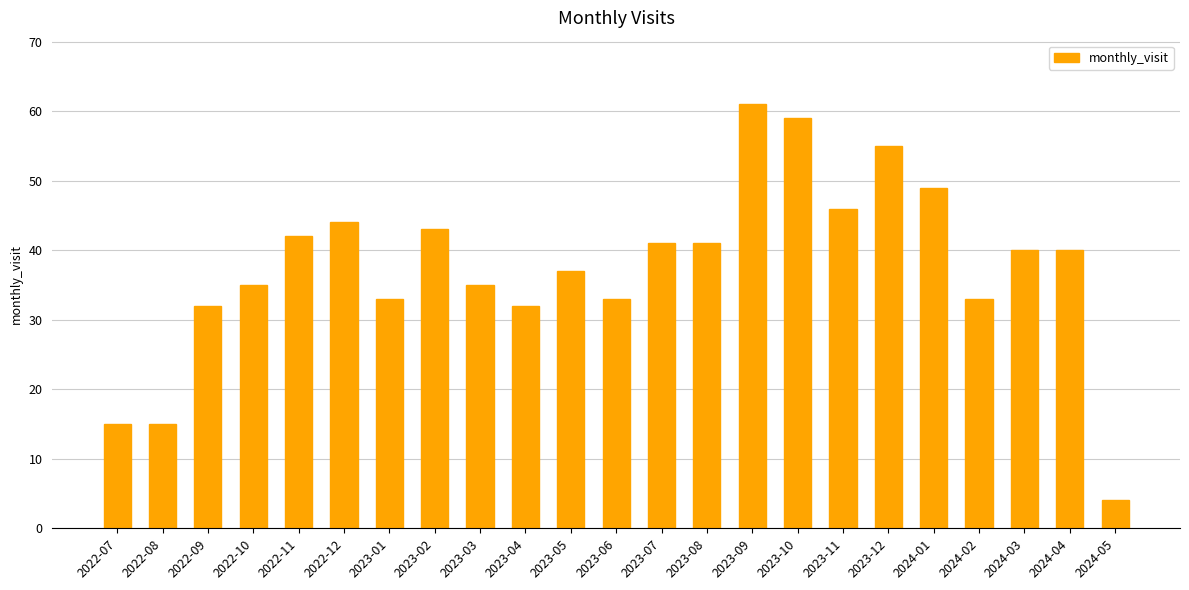

What is the greatest value displayed?

61